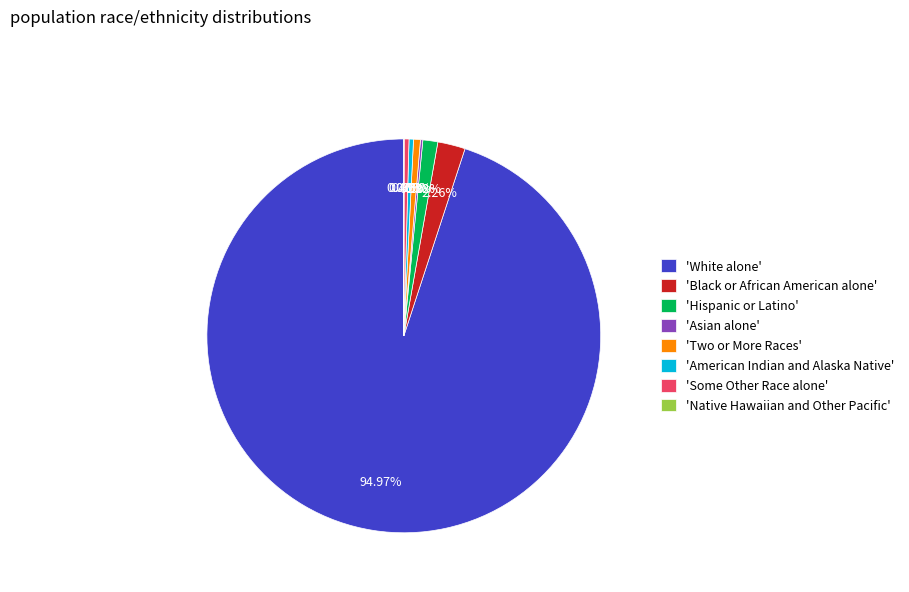

Which category has the biggest portion of the pie?

'White alone'